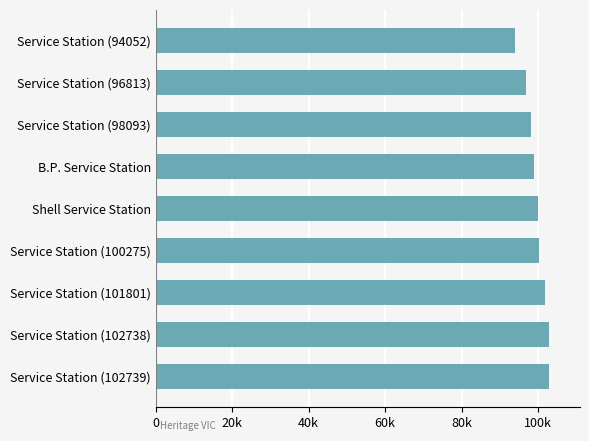

Does the chart contain any negative values?

No